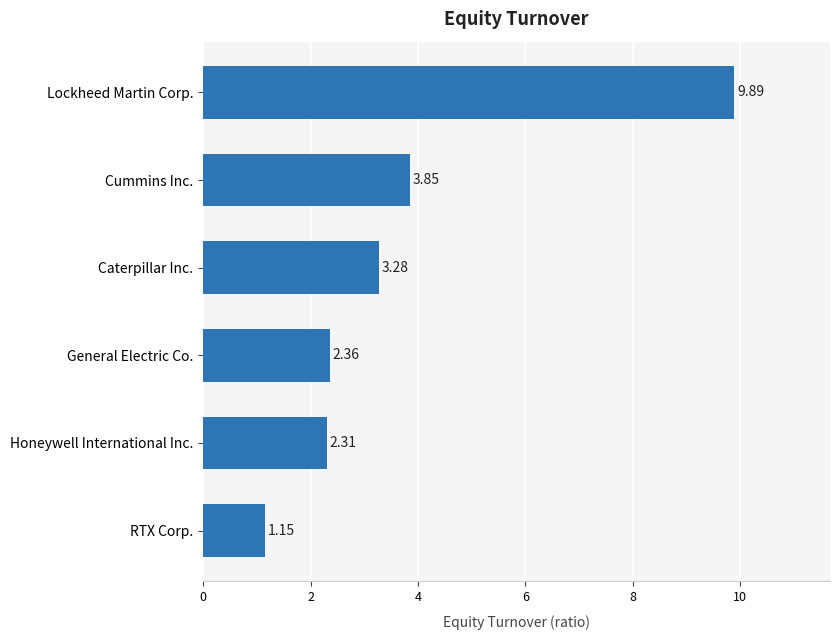

Which label corresponds to the smallest value in the chart?

RTX Corp.